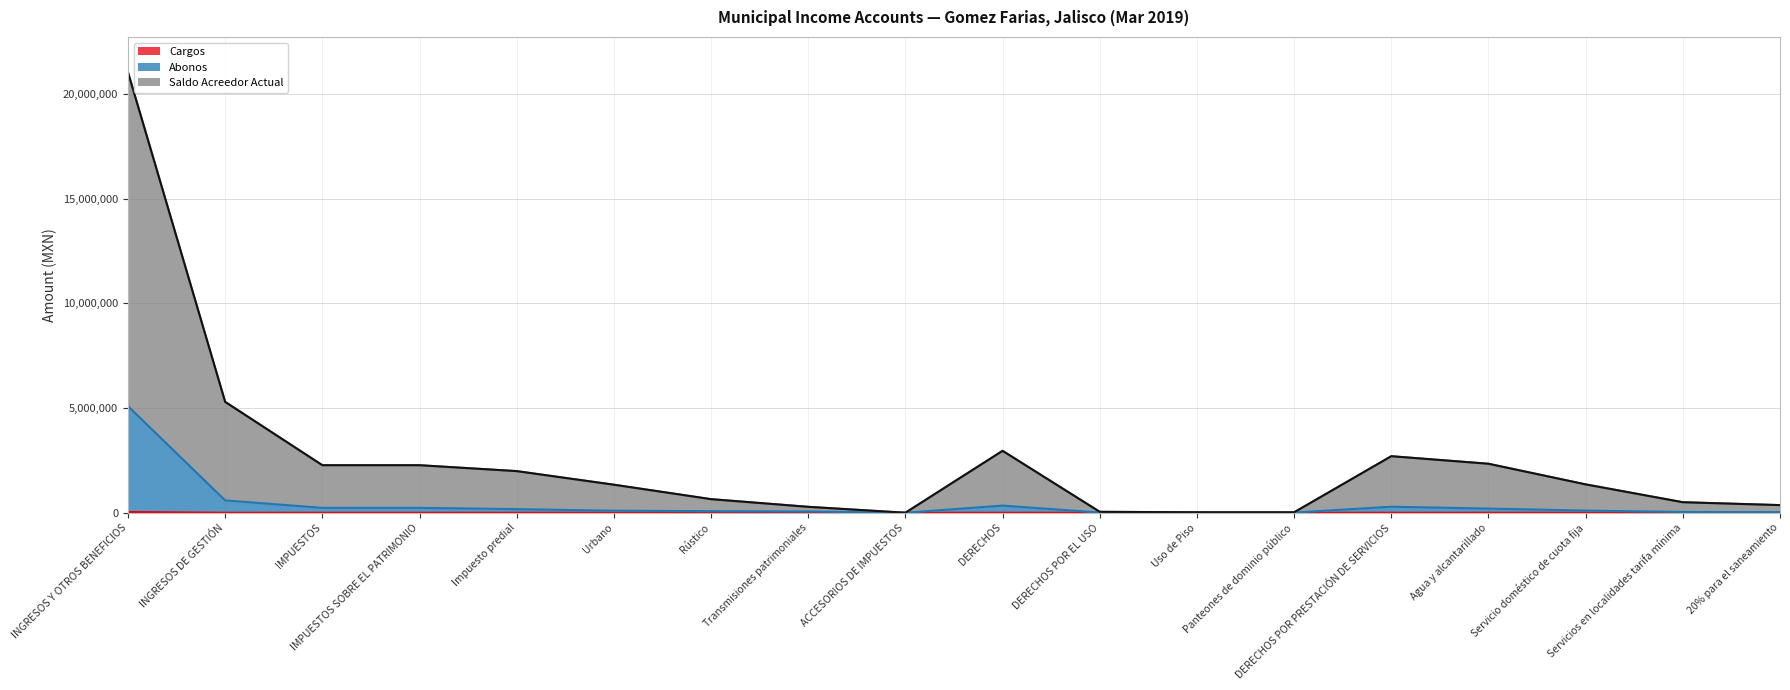

What is the value of the Saldo Acreedor Actual point at the 2nd from the left?

5295818.3